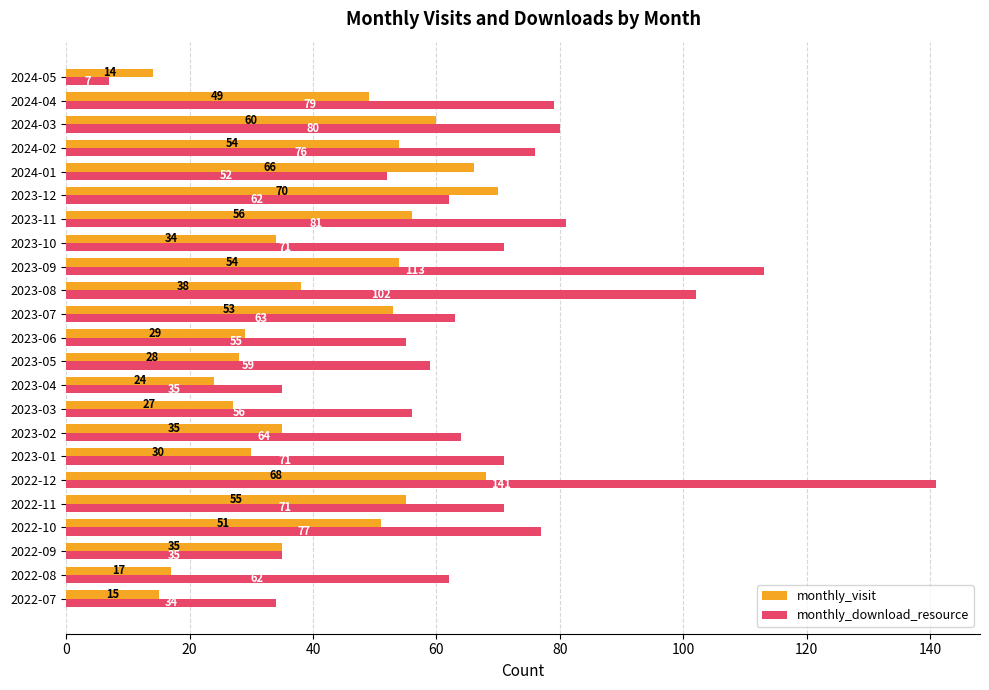

How many data points in monthly_download_resource are less than 64?

11